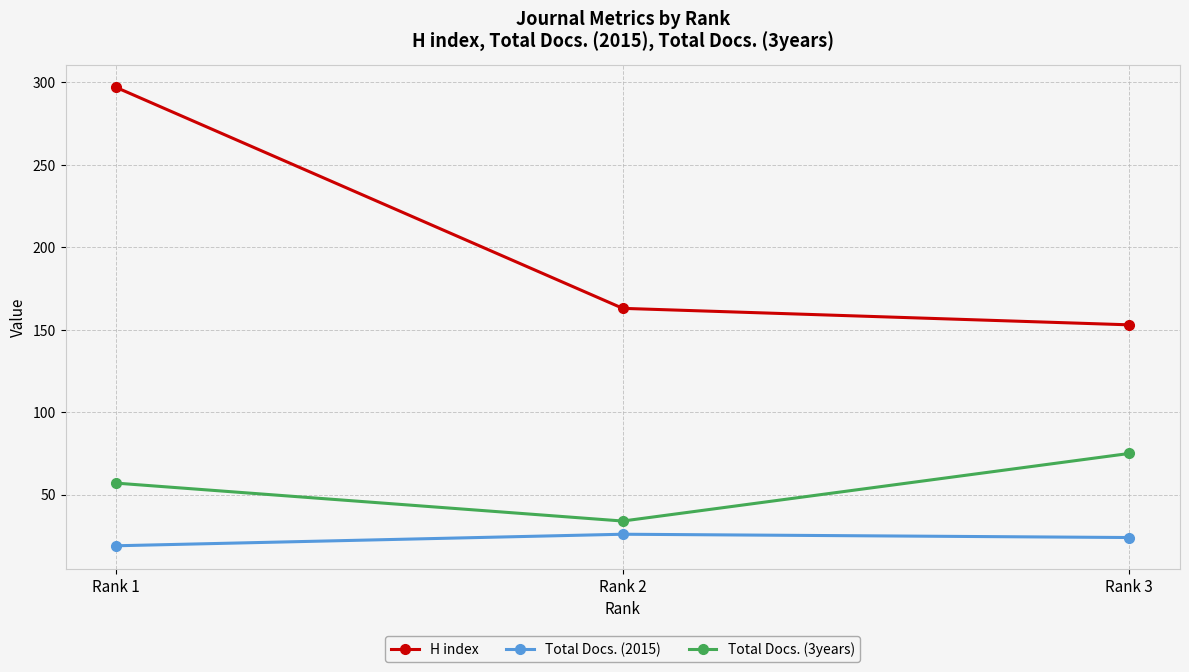

What is the maximum value shown in the chart?

297